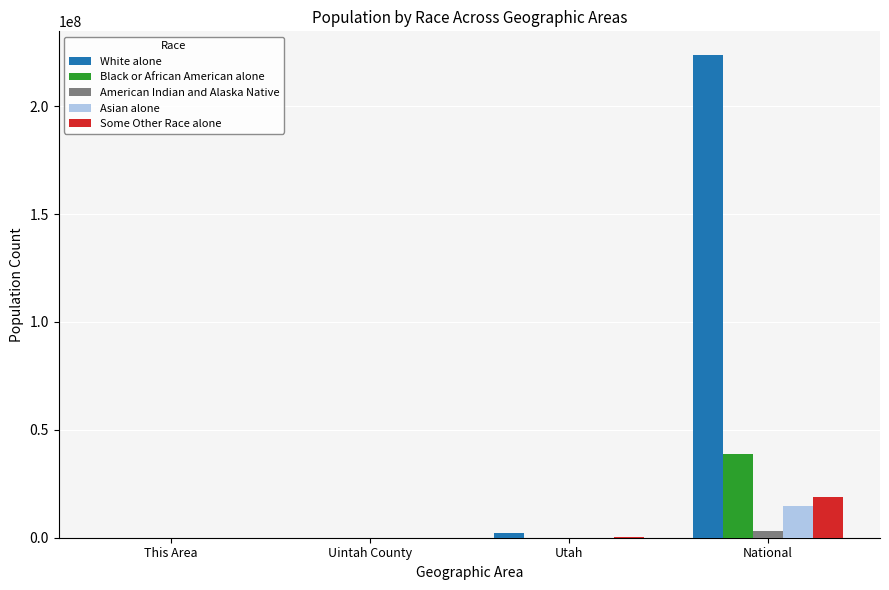

What is the total value across all series at Uintah County?

31756